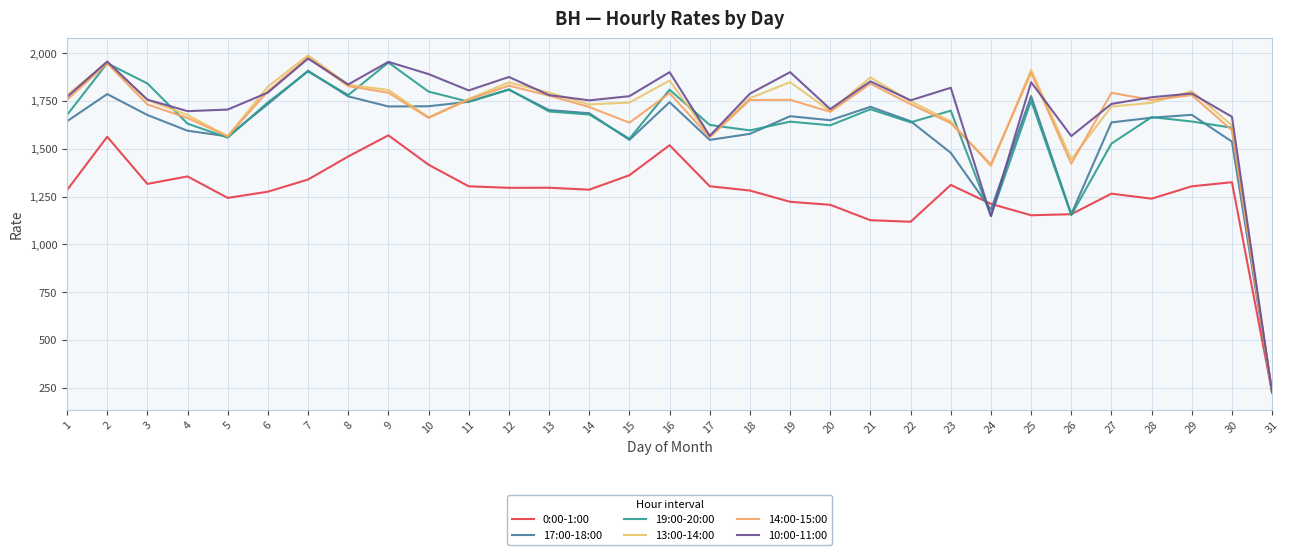

What is the difference between the maximum and second lowest values in the 0:00-1:00 series?

452.0